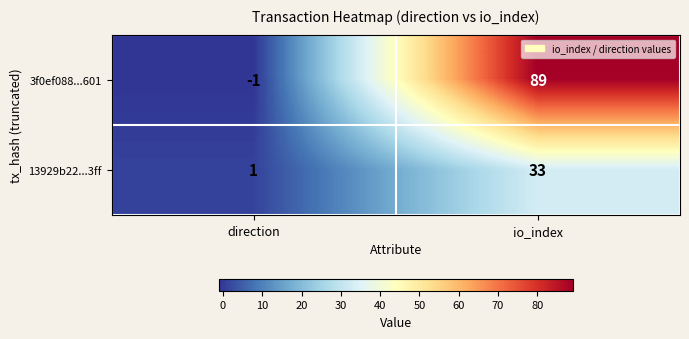

Which series has the largest range (max minus min)?

3f0ef088...601